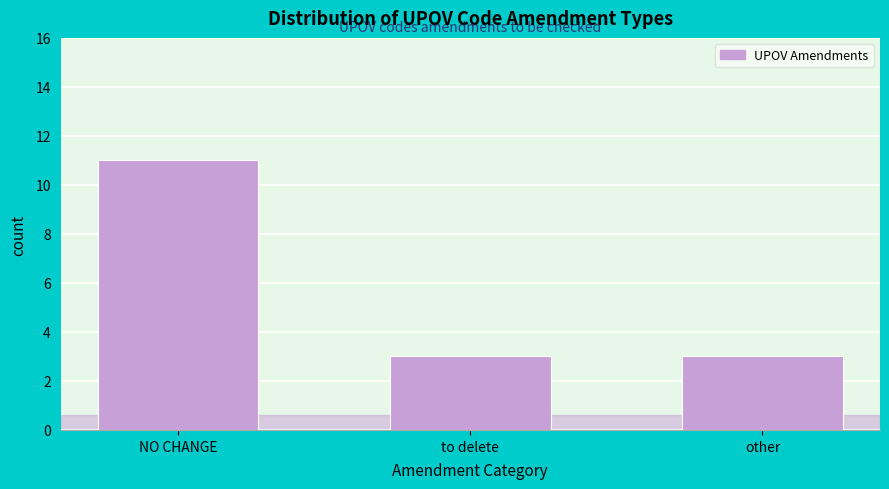

Reading left to right, transcribe all the data shown in this chart.

11	3	3